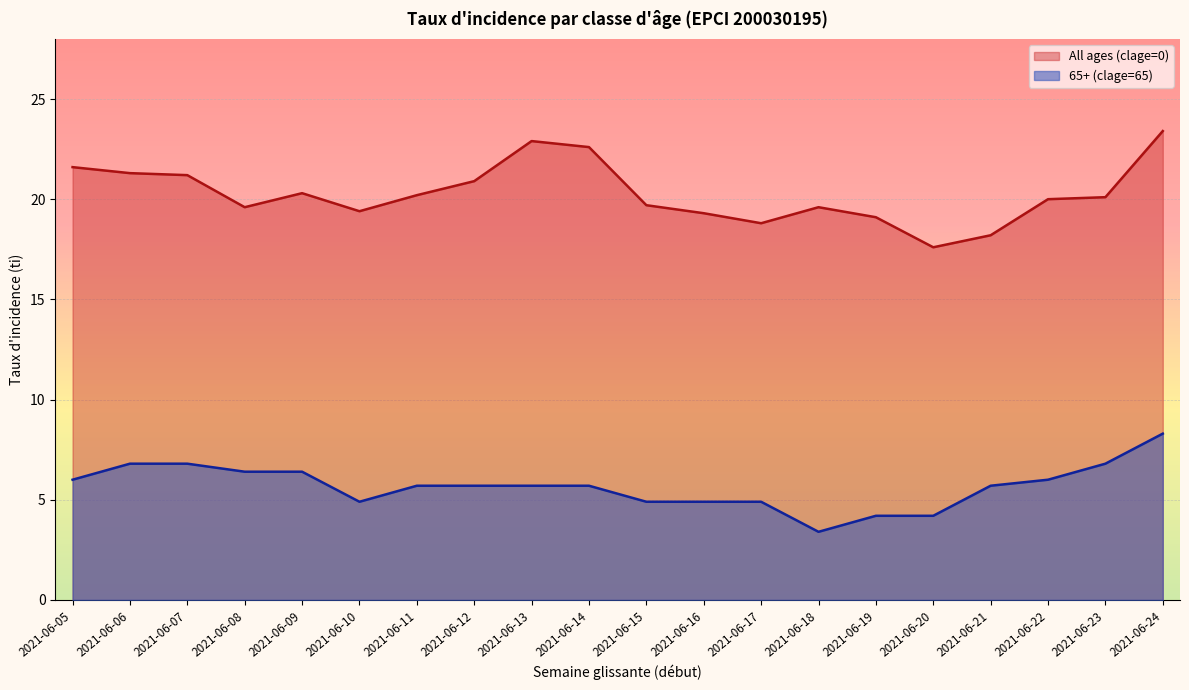

Reading right to left, what are all the values shown in this chart?

clage_0: 2021-06-24=23.4	2021-06-23=20.1	2021-06-22=20.0	2021-06-21=18.2	2021-06-20=17.6	2021-06-19=19.1	2021-06-18=19.6	2021-06-17=18.8	2021-06-16=19.3	2021-06-15=19.7	2021-06-14=22.6	2021-06-13=22.9	2021-06-12=20.9	2021-06-11=20.2	2021-06-10=19.4	2021-06-09=20.3	2021-06-08=19.6	2021-06-07=21.2	2021-06-06=21.3	2021-06-05=21.6
clage_65: 2021-06-24=8.3	2021-06-23=6.8	2021-06-22=6.0	2021-06-21=5.7	2021-06-20=4.2	2021-06-19=4.2	2021-06-18=3.4	2021-06-17=4.9	2021-06-16=4.9	2021-06-15=4.9	2021-06-14=5.7	2021-06-13=5.7	2021-06-12=5.7	2021-06-11=5.7	2021-06-10=4.9	2021-06-09=6.4	2021-06-08=6.4	2021-06-07=6.8	2021-06-06=6.8	2021-06-05=6.0